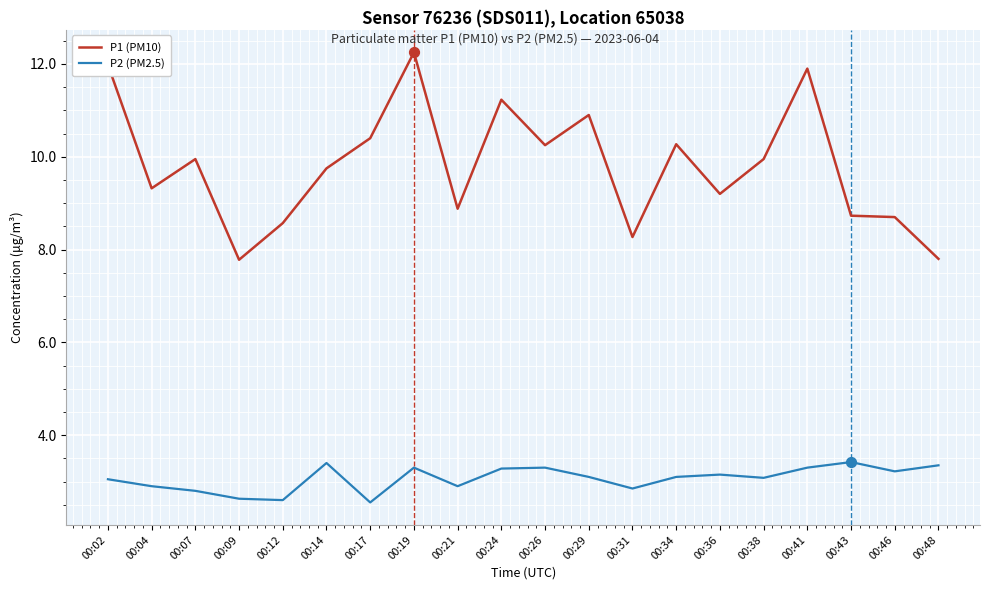

Which series has the largest total across all categories?

P1 (PM10)